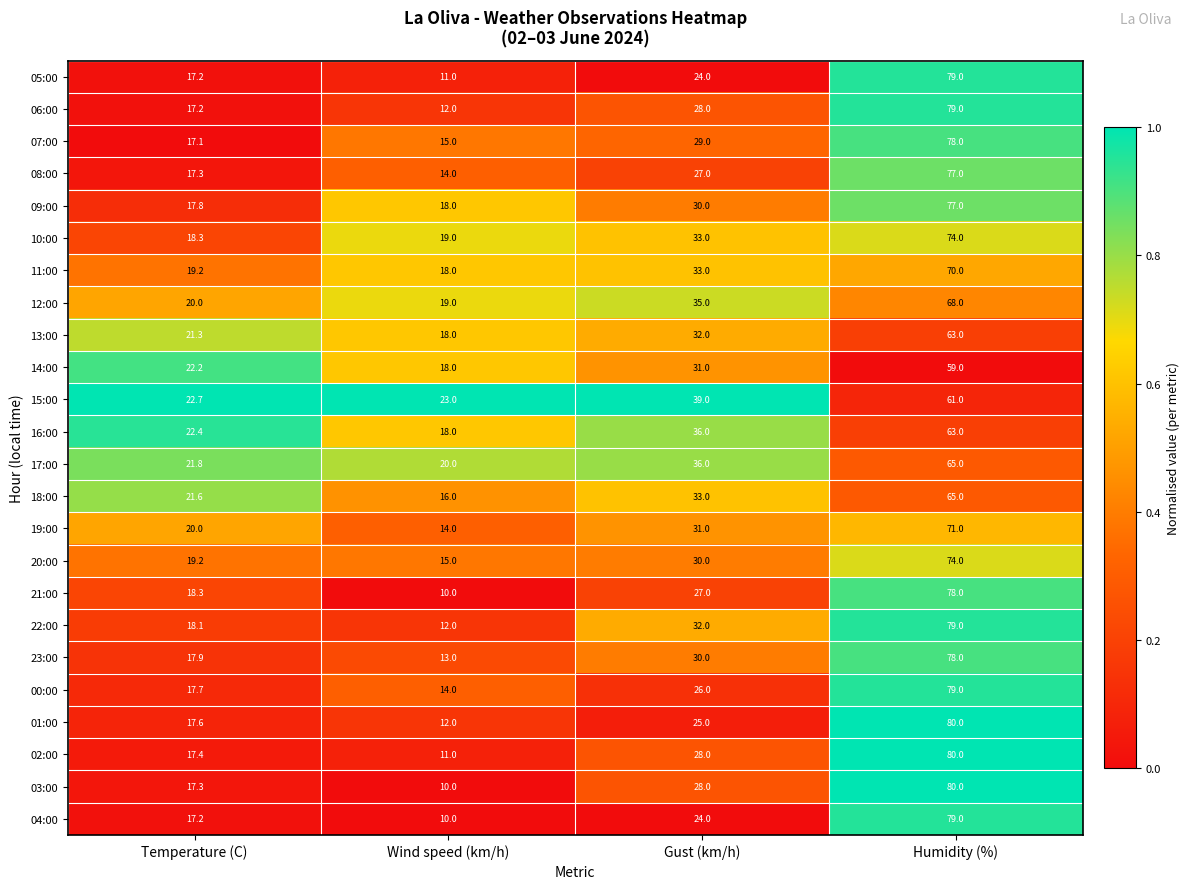

Where is 17:00 nearest to the value 42?

Gust (km/h)